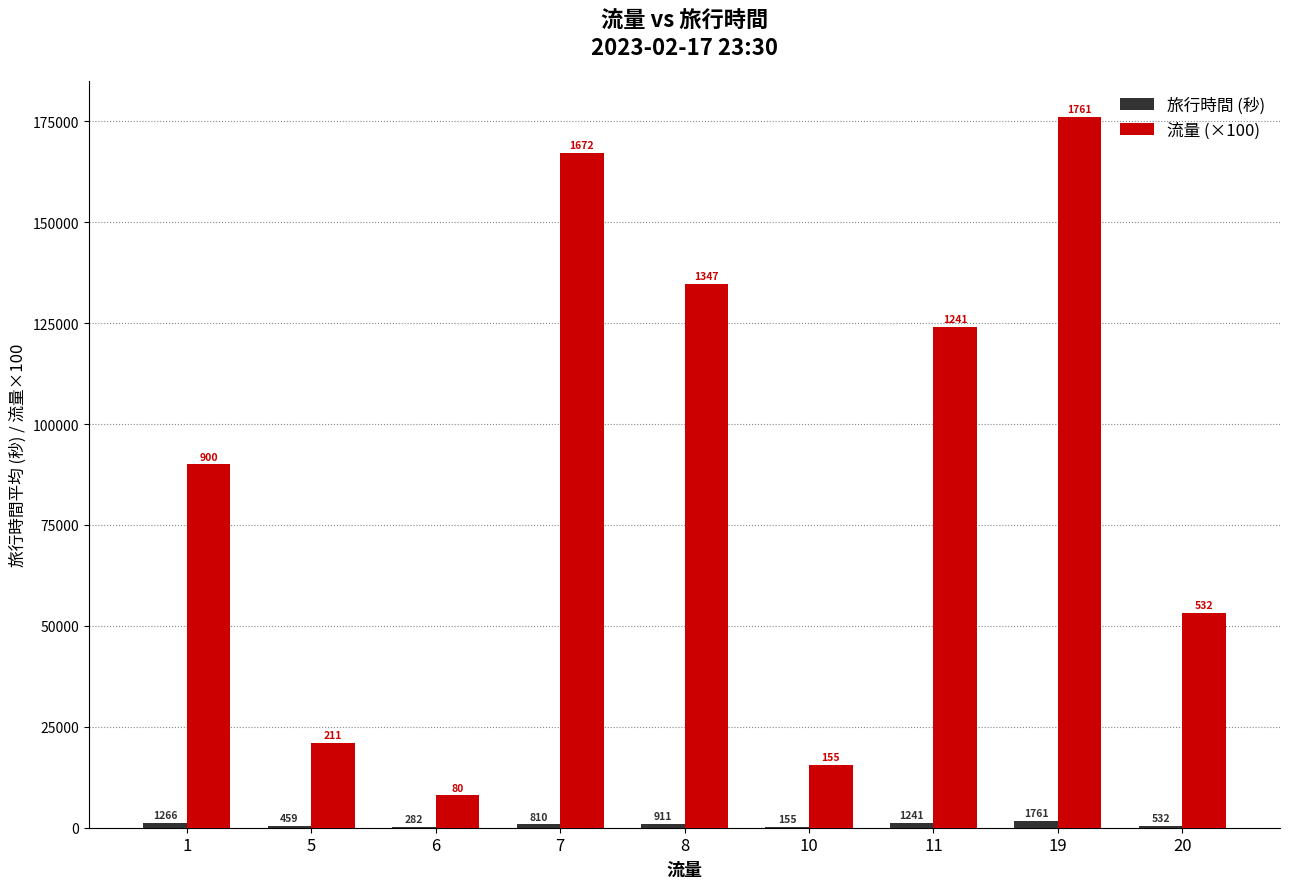

What is the maximum value shown in the chart?

176100.0